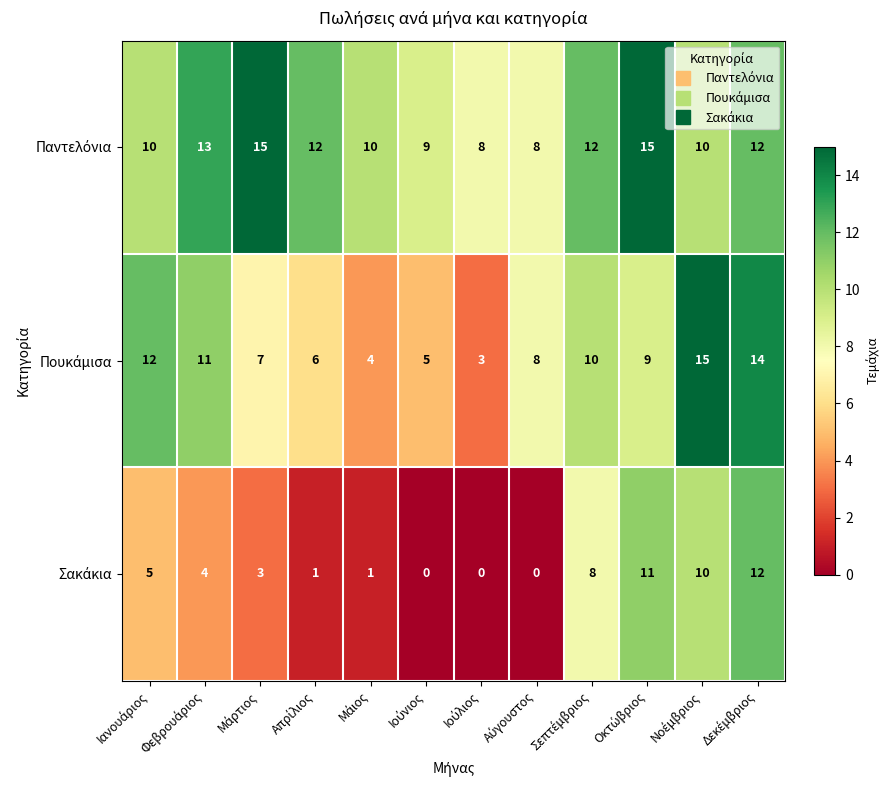

At how many categories does at least one series exceed 4?

12